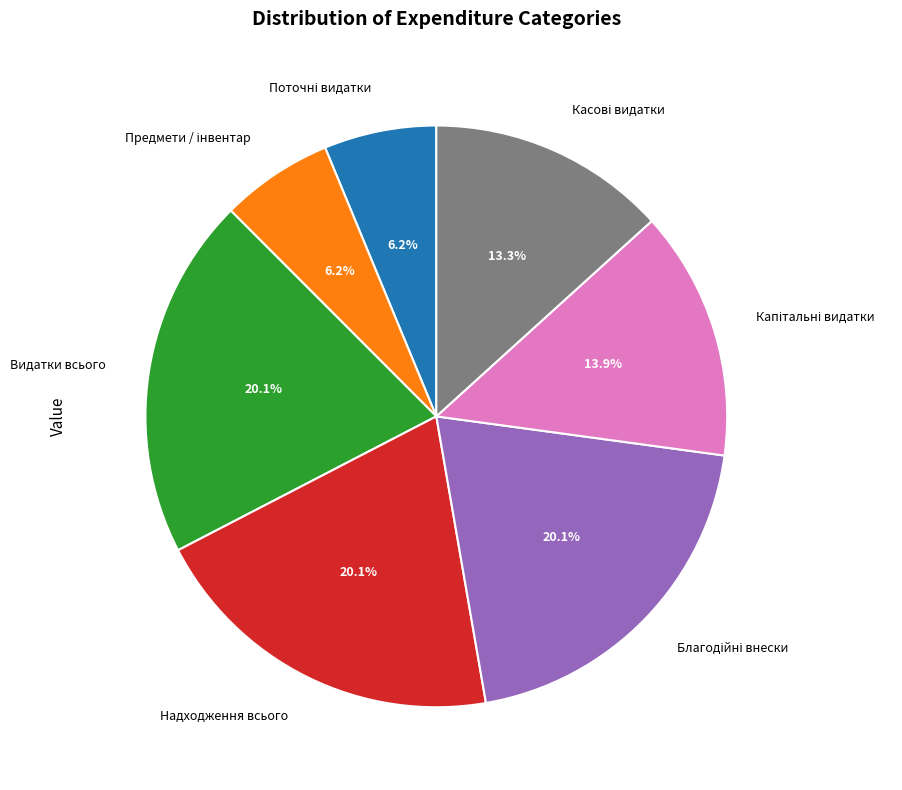

Is there any slice that represents more than half of the pie?

No